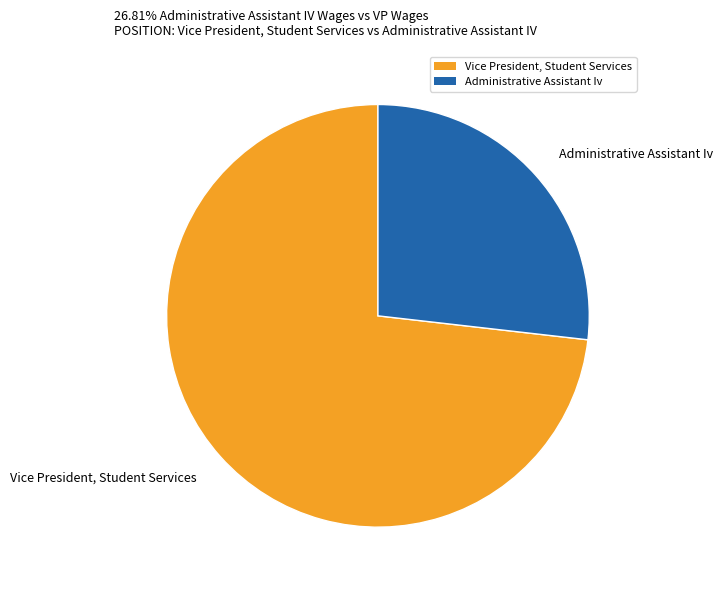

Which category has the biggest portion of the pie?

Vice President, Student Services